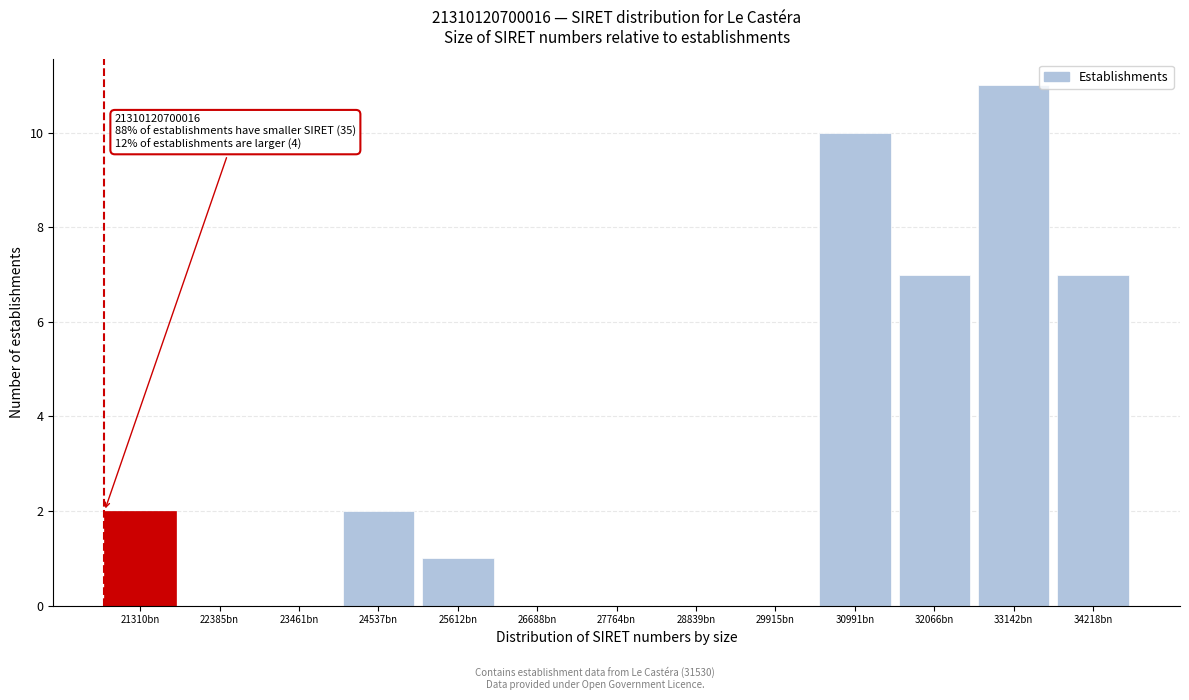

Reading left to right, list all the values displayed in this chart.

21310bn=2	22385bn=0	23461bn=0	24537bn=2	25612bn=1	26688bn=0	27764bn=0	28839bn=0	29915bn=0	30991bn=10	32066bn=7	33142bn=11	34218bn=7